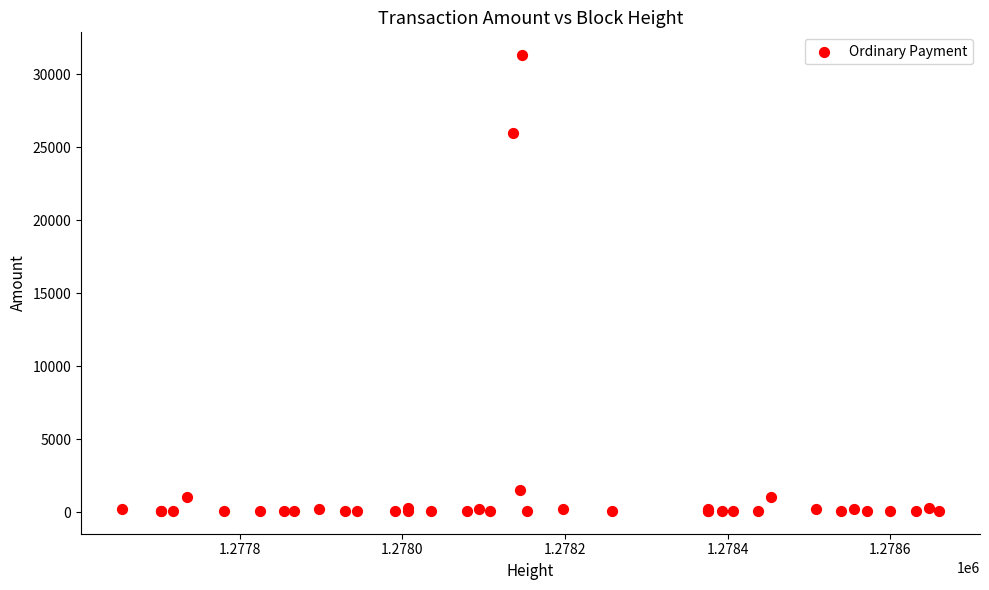

What Y value in the scatter plot is closest to 15709?

26019.0